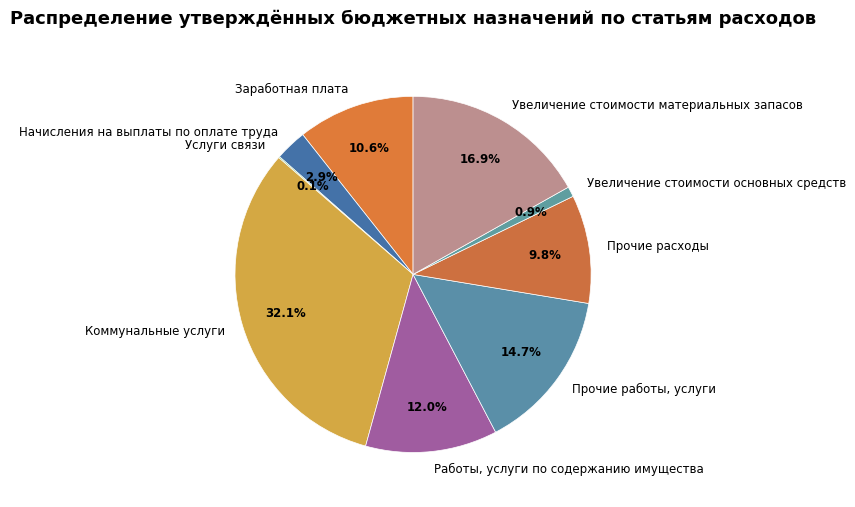

What is the largest slice in the pie chart?

Коммунальные услуги